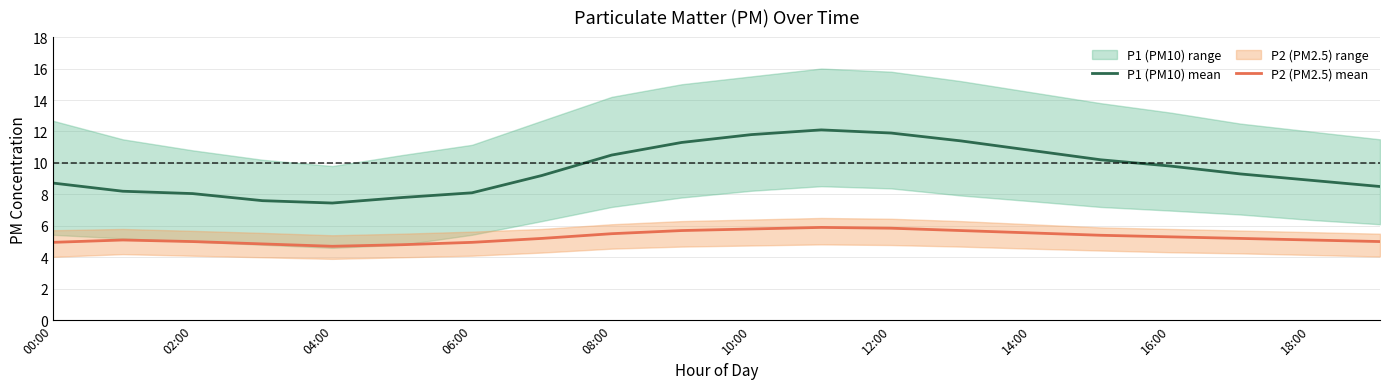

What is the approximate value of P2 (PM2.5) mean at 06:00?

5.0